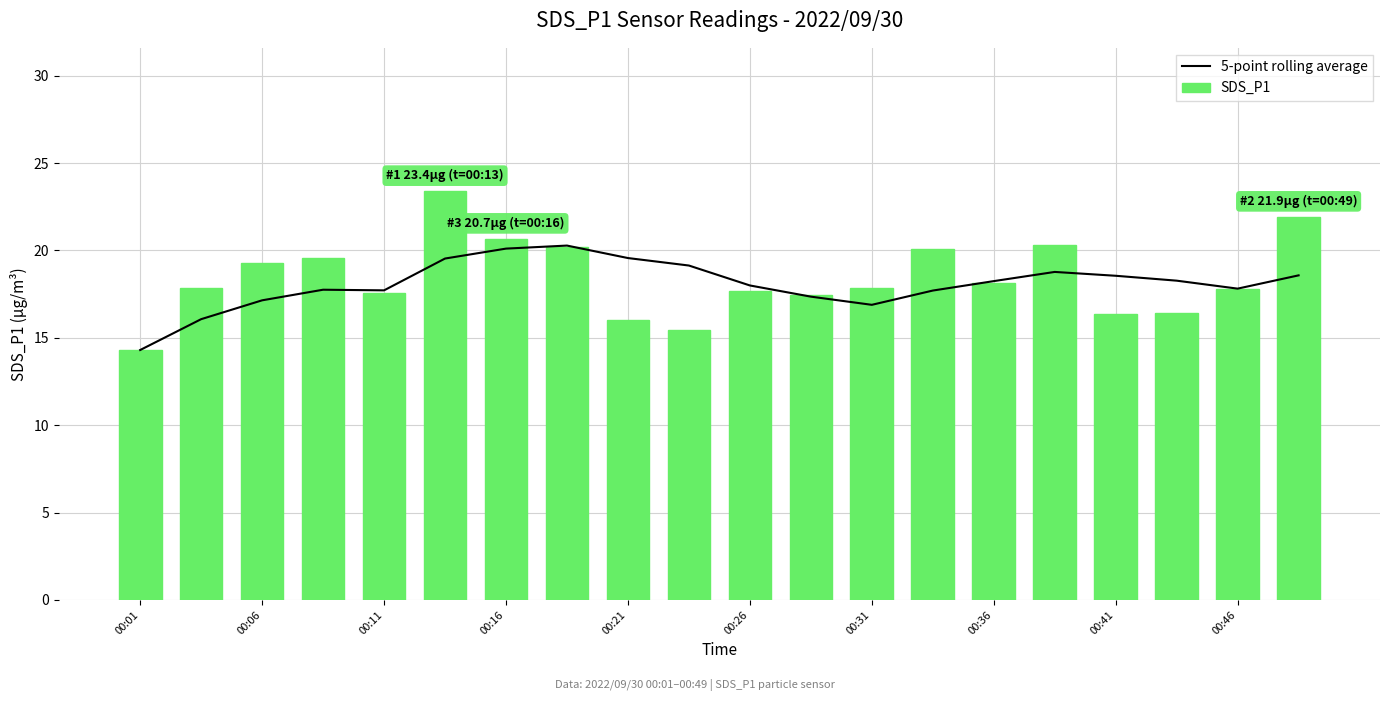

Is it true that 5-point rolling average equals 29.7 at 00:11?

False